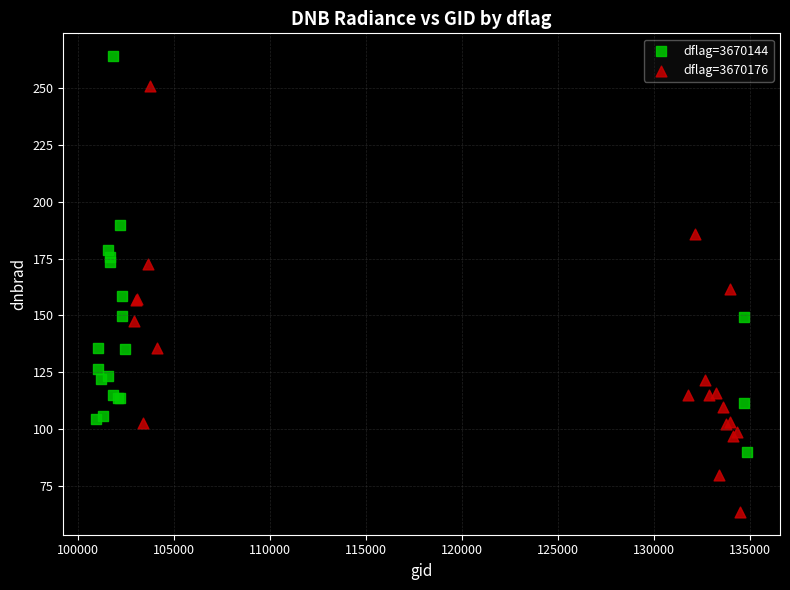

Which series reaches the maximum Y coordinate?

dflag=3670144